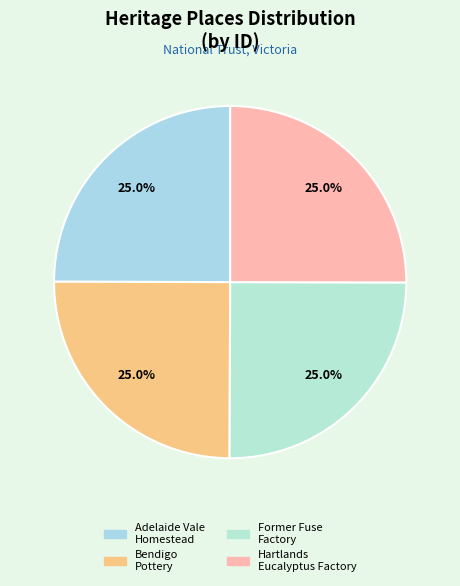

How many segments does this pie chart have?

4